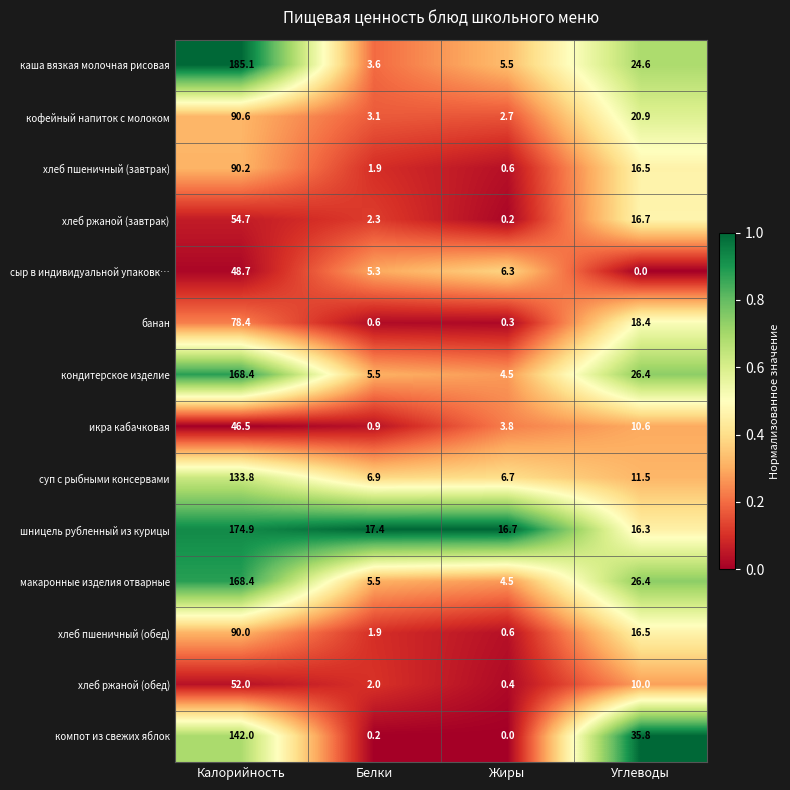

At how many categories does at least one series exceed 0?

4